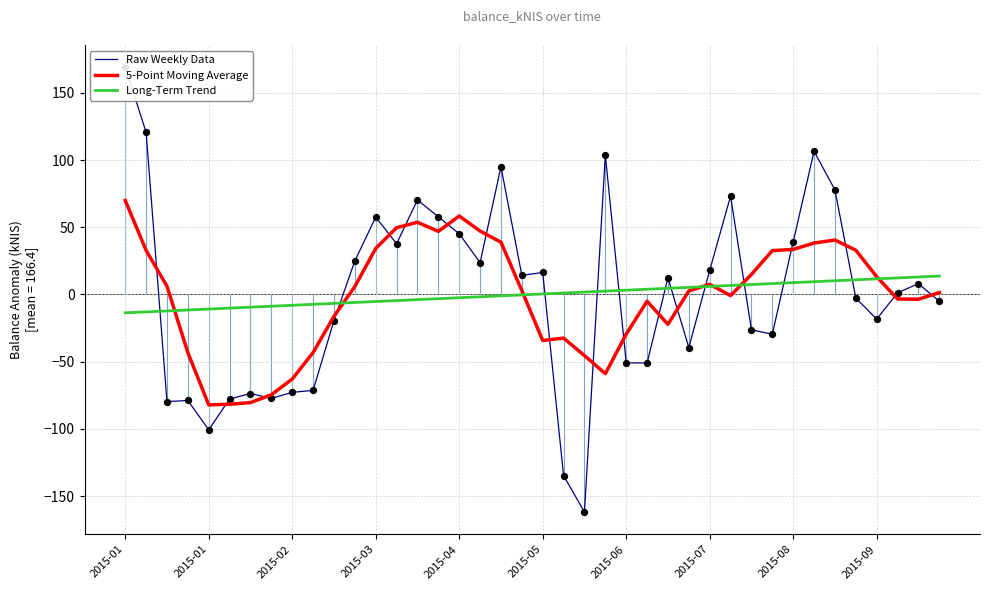

At which category is the sum across all series the highest?

2015-01